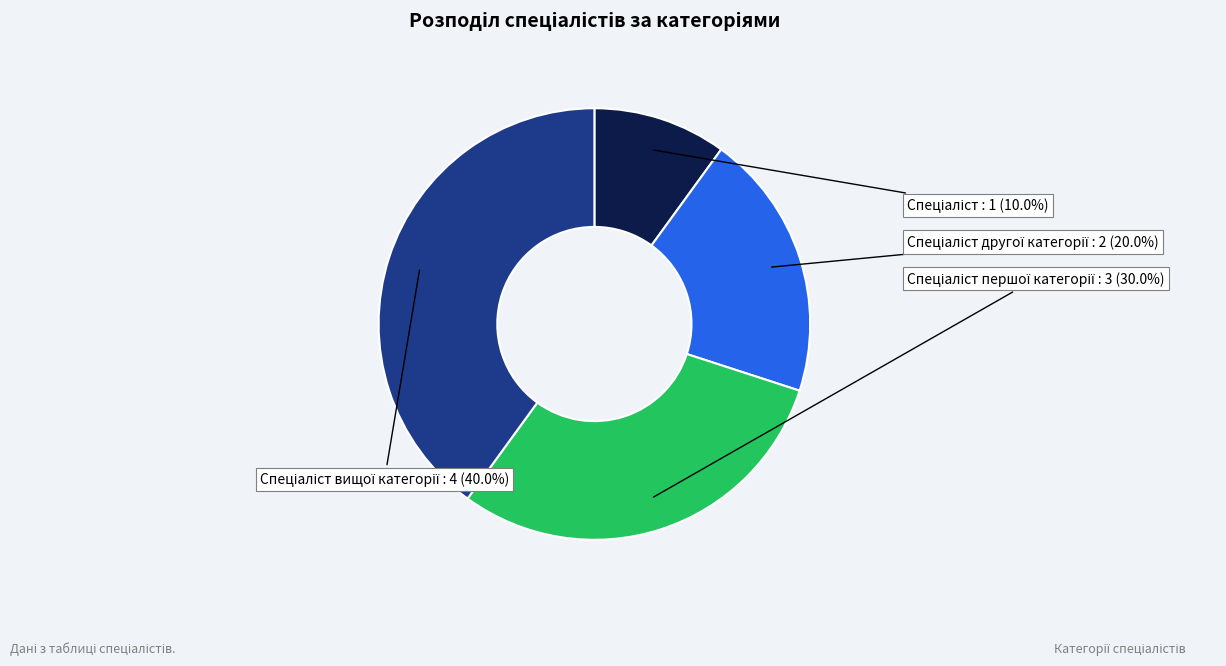

To the nearest percent, what is the difference between the largest and smallest slice percentages?

30%